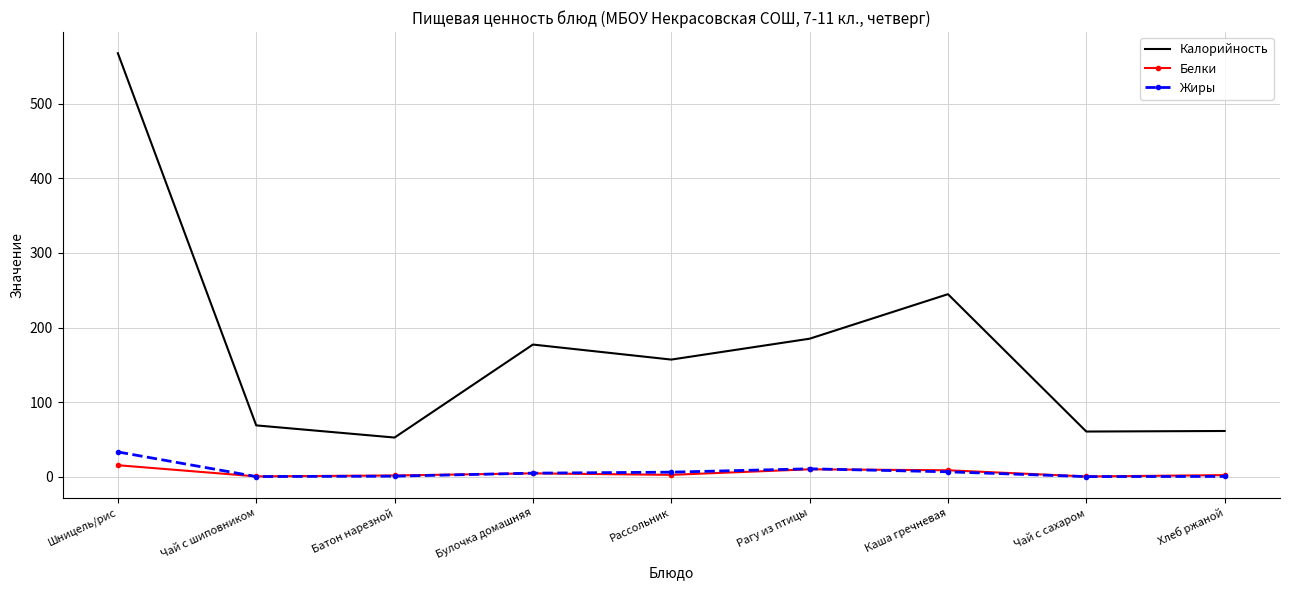

True or false: Жиры and Калорийность cross at least once.

False